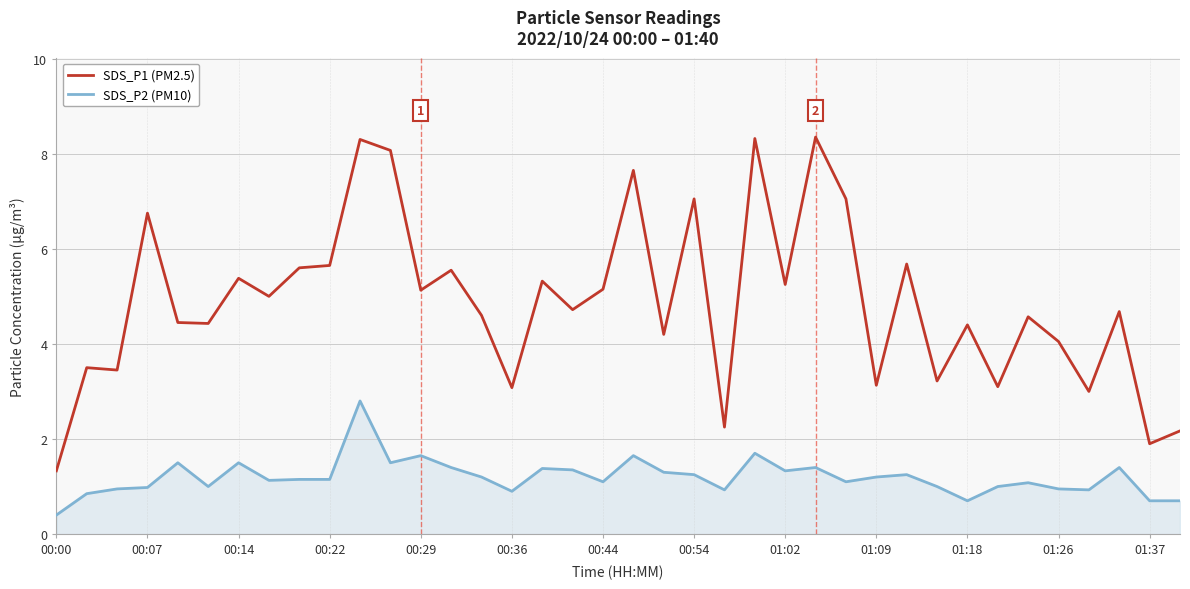

What is the difference between the maximum and minimum values in the SDS_P1 (PM2.5) series?

7.0